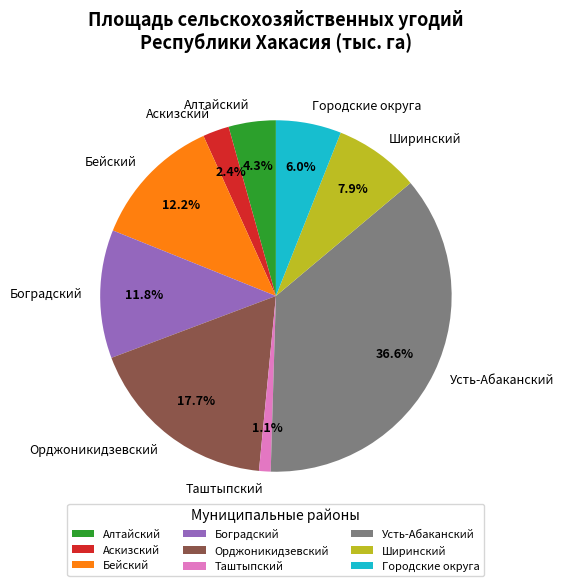

True or false: Городские округа accounts for 1% of the total.

False